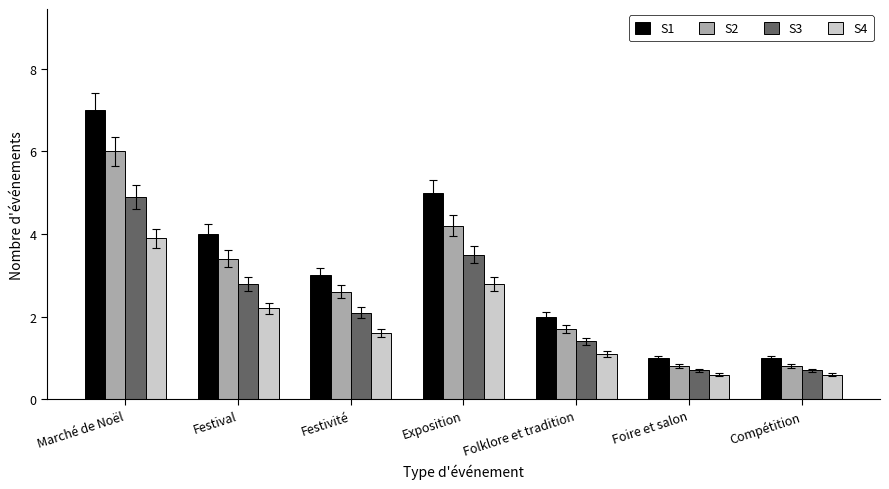

Rank the series at Marché de Noël from lowest to highest value.

S4, S3, S2, S1